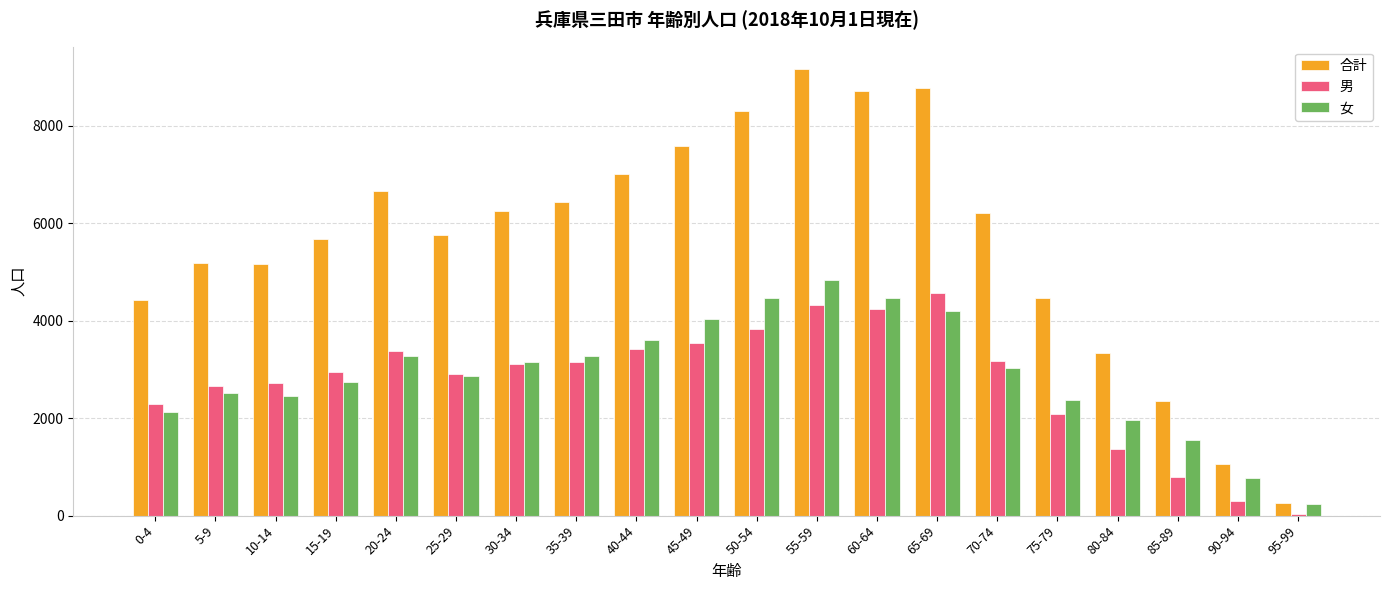

Which category has the highest value in the 男 series?

65-69